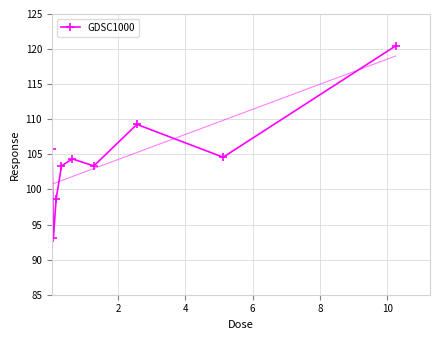

What is the difference between the maximum and second lowest values?

21.9